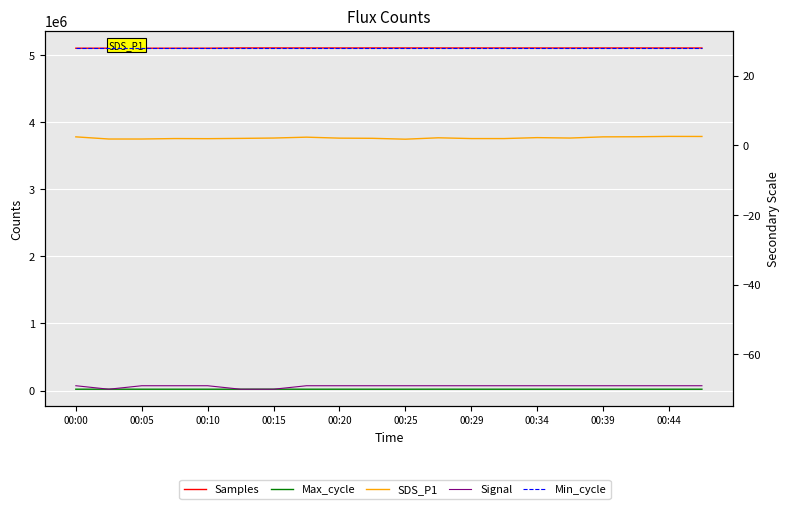

What is the sum of the Min_cycle values at 00:20 and 11?

56.0